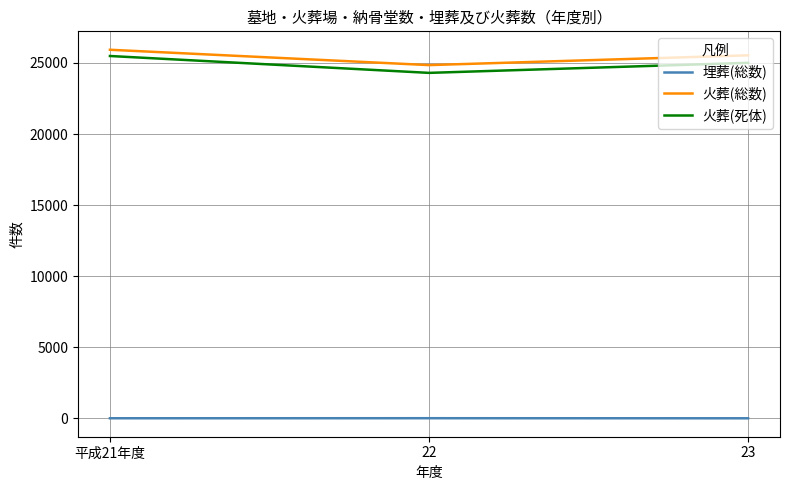

What is the highest value of the 火葬(死体) series?

25489